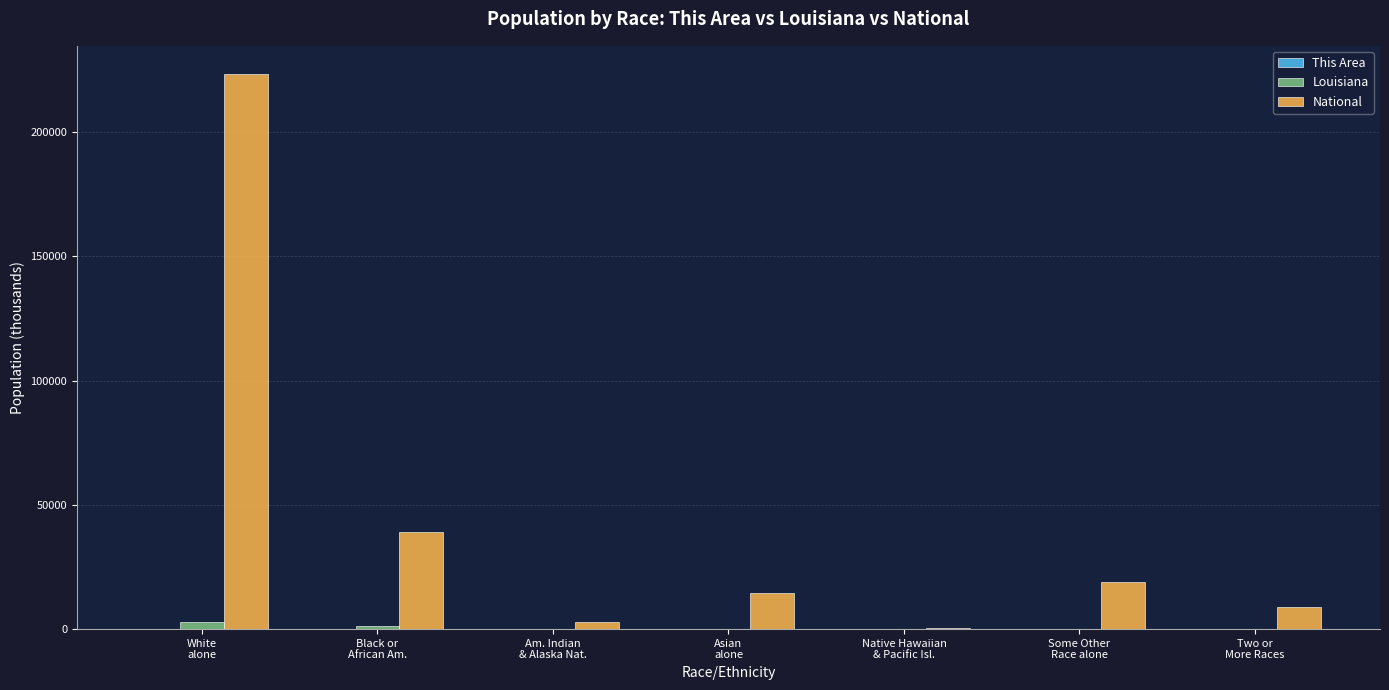

How many groups of bars are there?

7